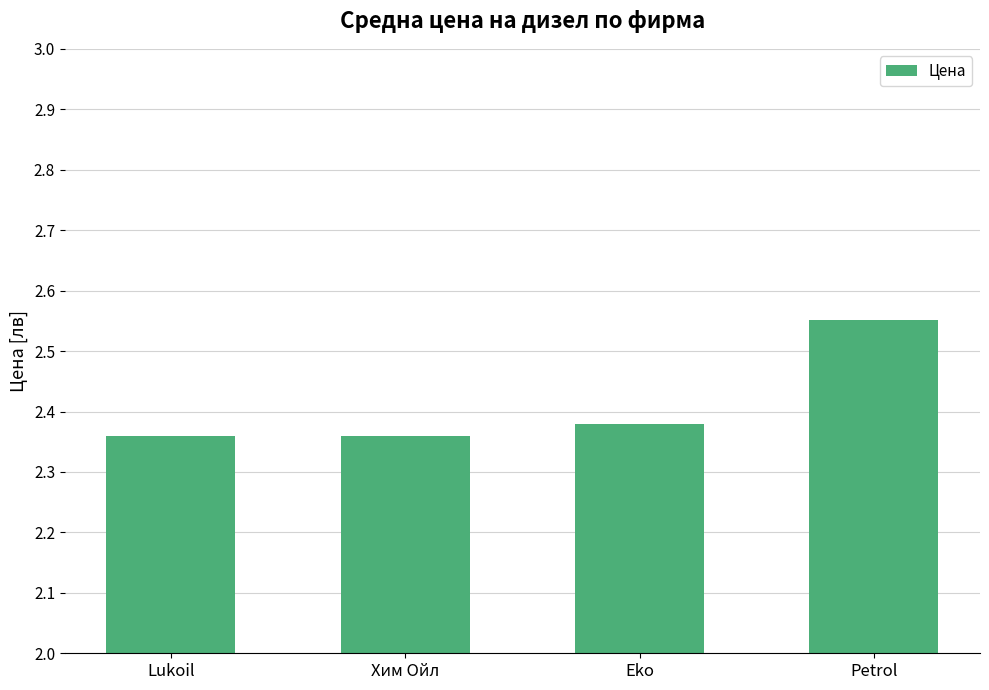

The chart shows a value of 3.1 at Eko. True or false?

False